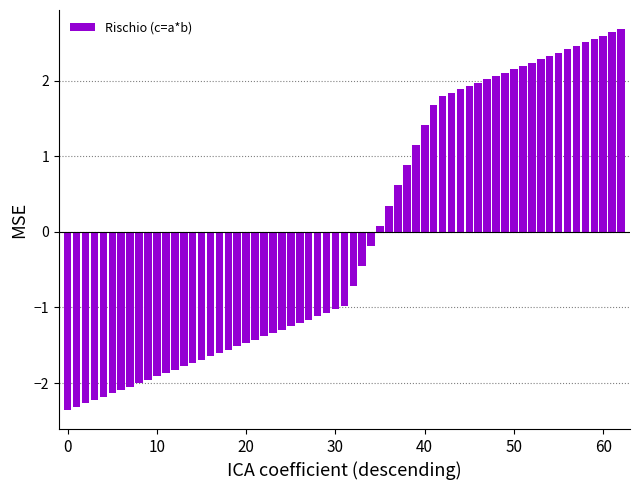

What is the maximum value shown in the chart?

2.7